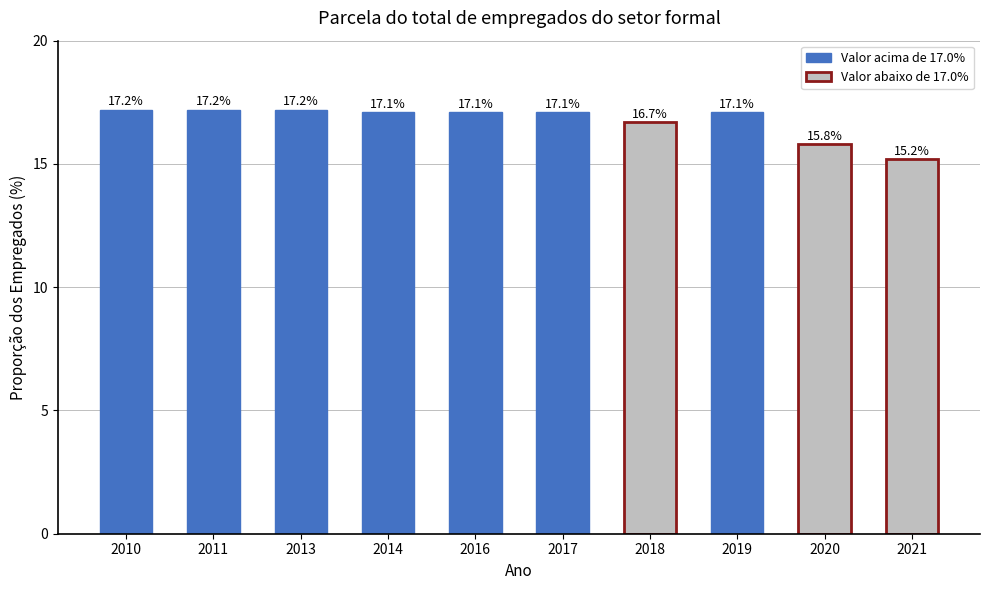

Reading left to right, list all the values displayed in this chart.

2010=17.2	2011=17.2	2013=17.2	2014=17.1	2016=17.1	2017=17.1	2018=16.7	2019=17.1	2020=15.8	2021=15.2